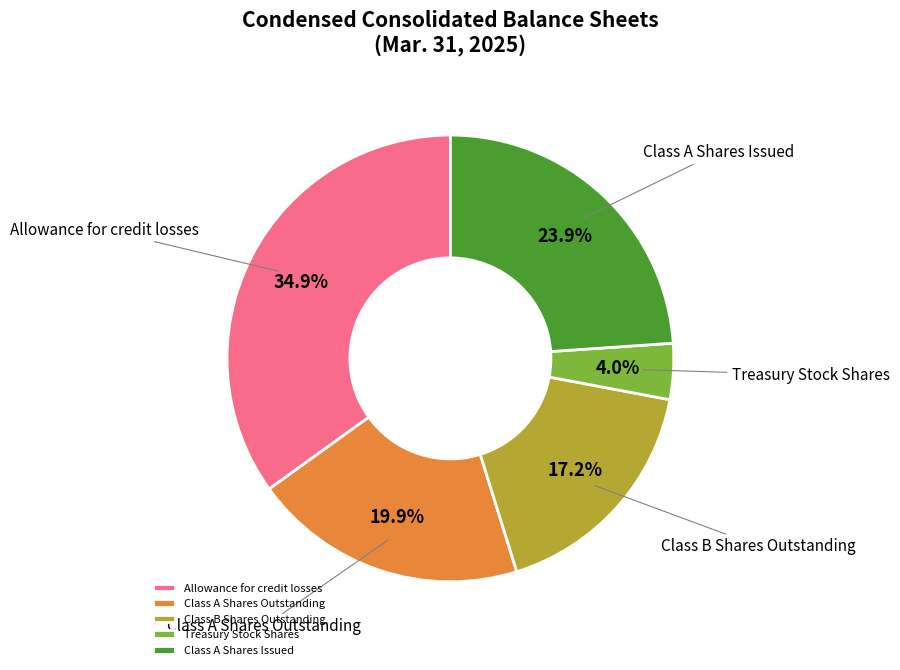

Is it true that Allowance for credit losses is 25% of the pie?

False